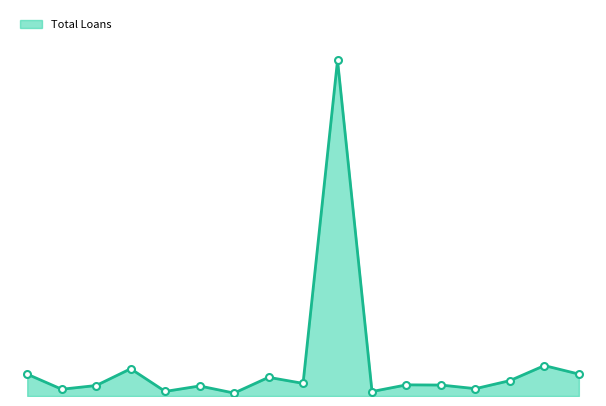

Is this an area chart (filled region under the line)?

Yes